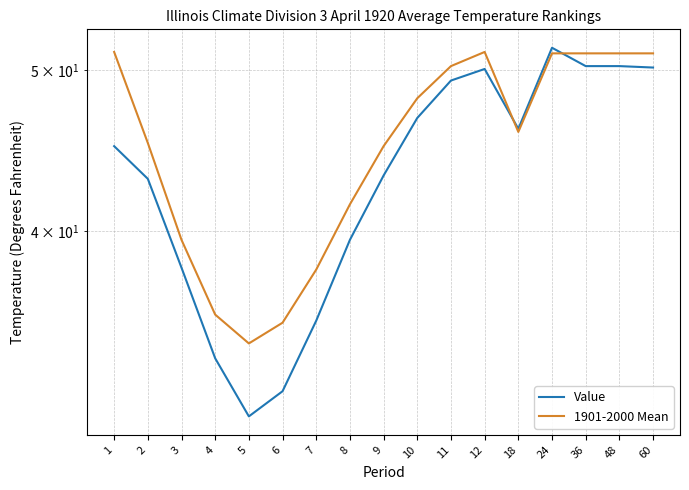

True or false: Value and 1901-2000 Mean cross at least once.

True